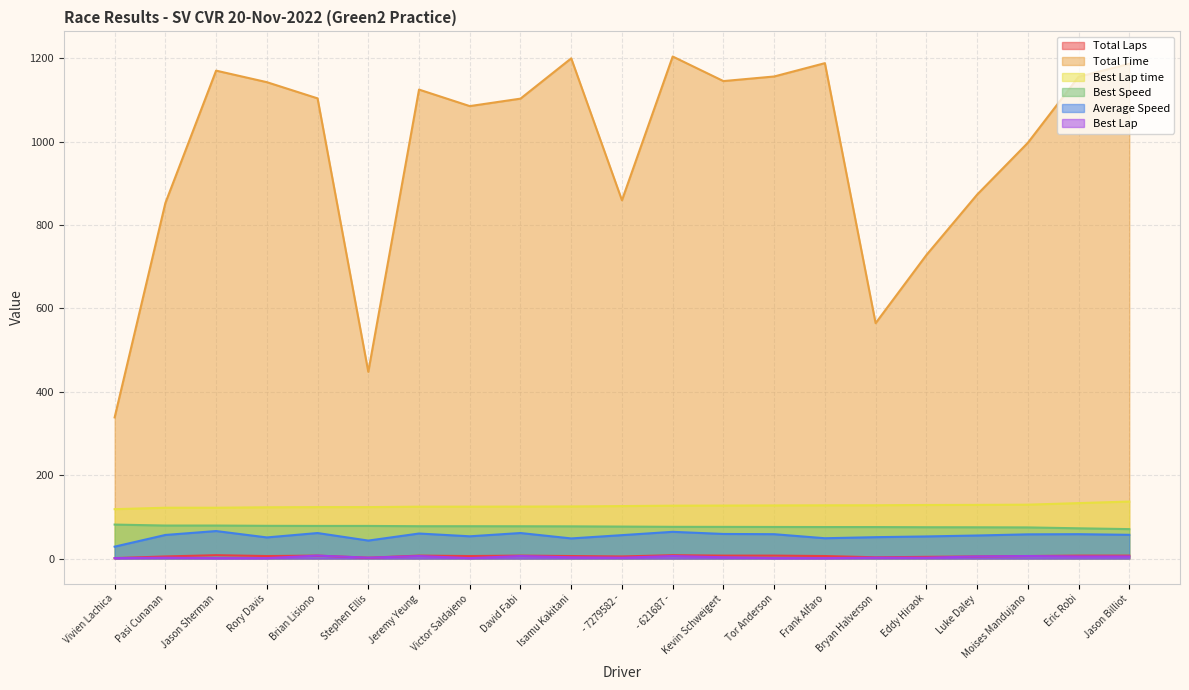

True or false: Average Speed and Best Speed intersect in this chart.

False